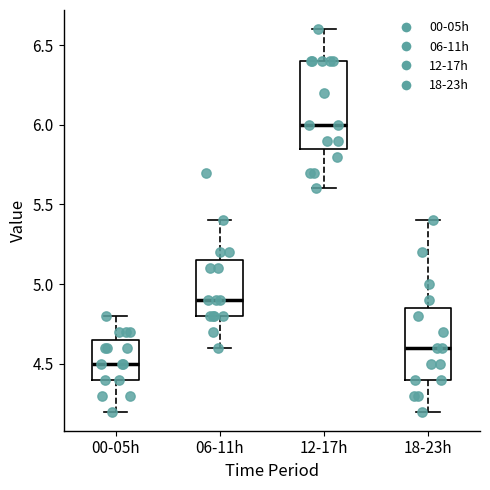

Reading left to right, transcribe this box plot: for each box, give where its median line is, the range the box spans, and where its two whiskers end, as read against the y-axis. The values are not printed on the chart, so give them approximately, as read against the axis.

00-05h: median 4.50, box 4.40 to 4.65, whiskers 4.20 to 4.80
06-11h: median 4.90, box 4.80 to 5.15, whiskers 4.60 to 5.40
12-17h: median 6.00, box 5.85 to 6.40, whiskers 5.60 to 6.60
18-23h: median 4.60, box 4.40 to 4.85, whiskers 4.20 to 5.40